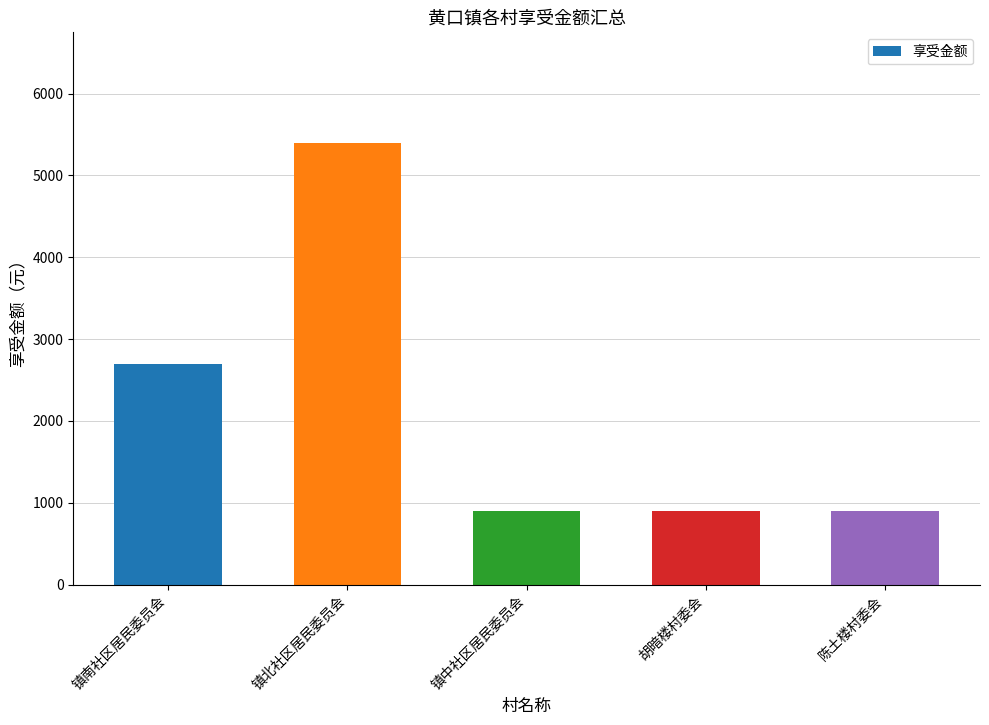

Reading left to right, extract all data points from this chart.

镇南社区居民委员会=2700	镇北社区居民委员会=5400	镇中社区居民委员会=900	胡暗楼村委会=900	陈土楼村委会=900